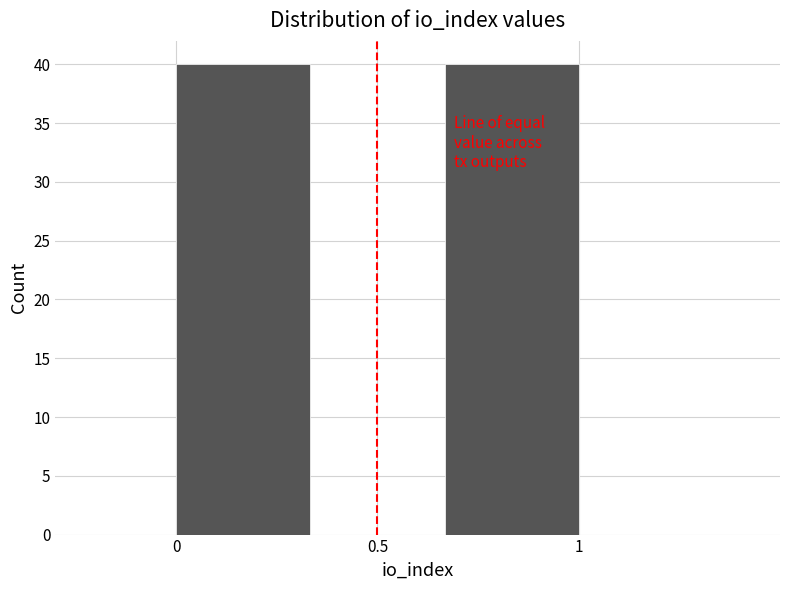

How tall is the bar that spans 0.00 to 0.35 on the x-axis? Neither the bar edges nor the heights are printed on the chart, so give them approximately, as read against the axes.

40